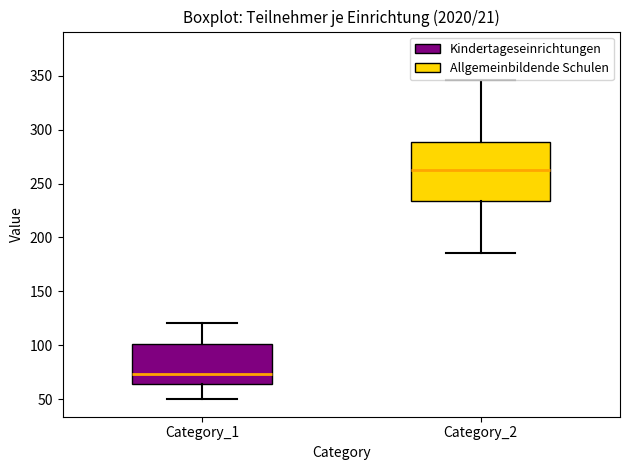

Comparing the boxes themselves (not the whiskers), which one is the tallest?

Category_2